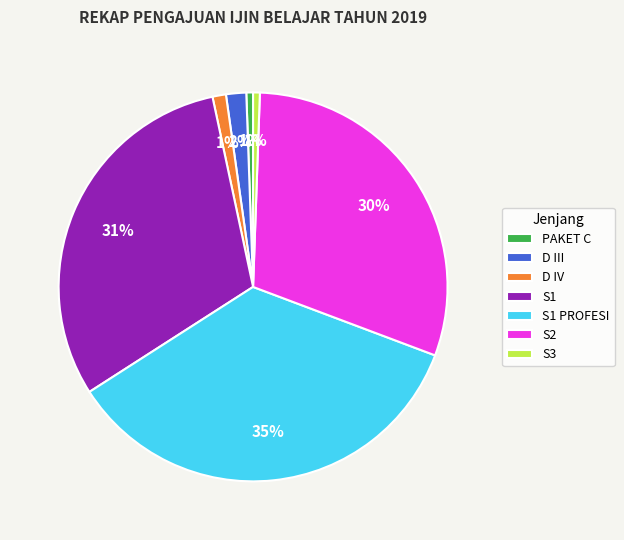

True or false: S1 PROFESI accounts for 35% of the total.

True